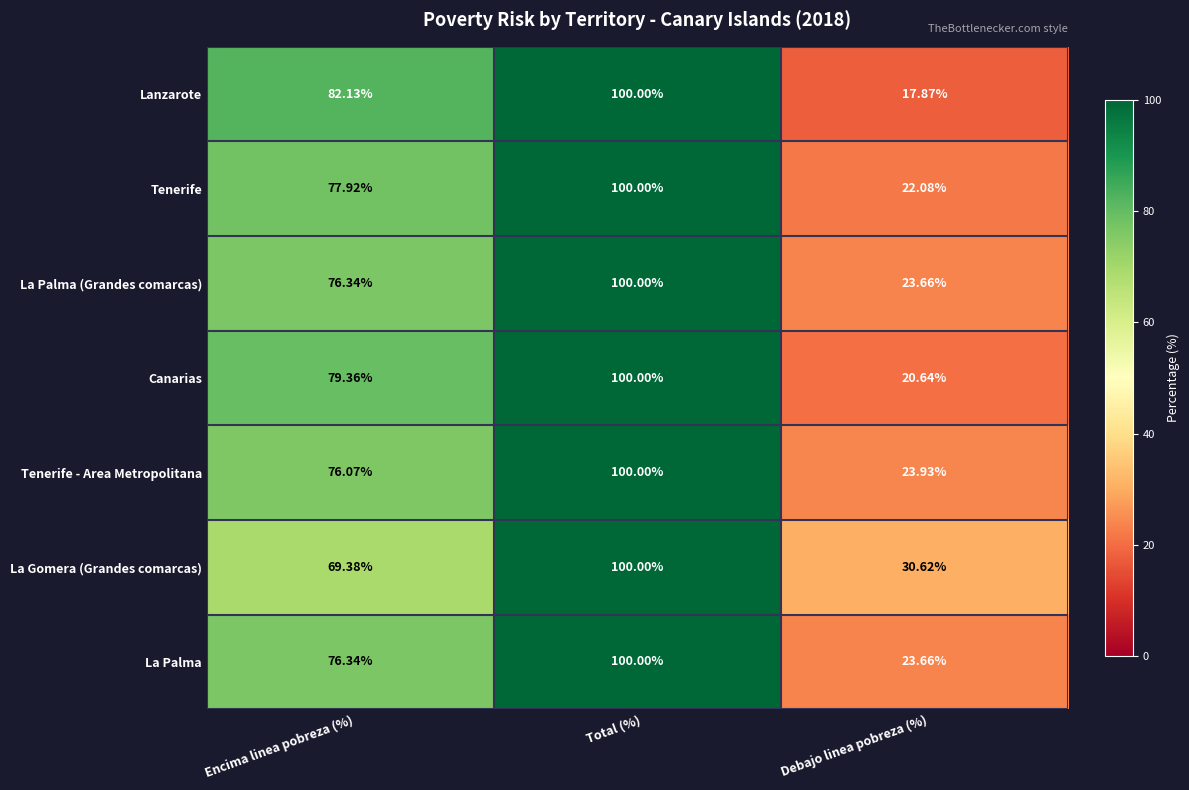

What is the total value across all series at Debajo linea pobreza (%)?

162.5